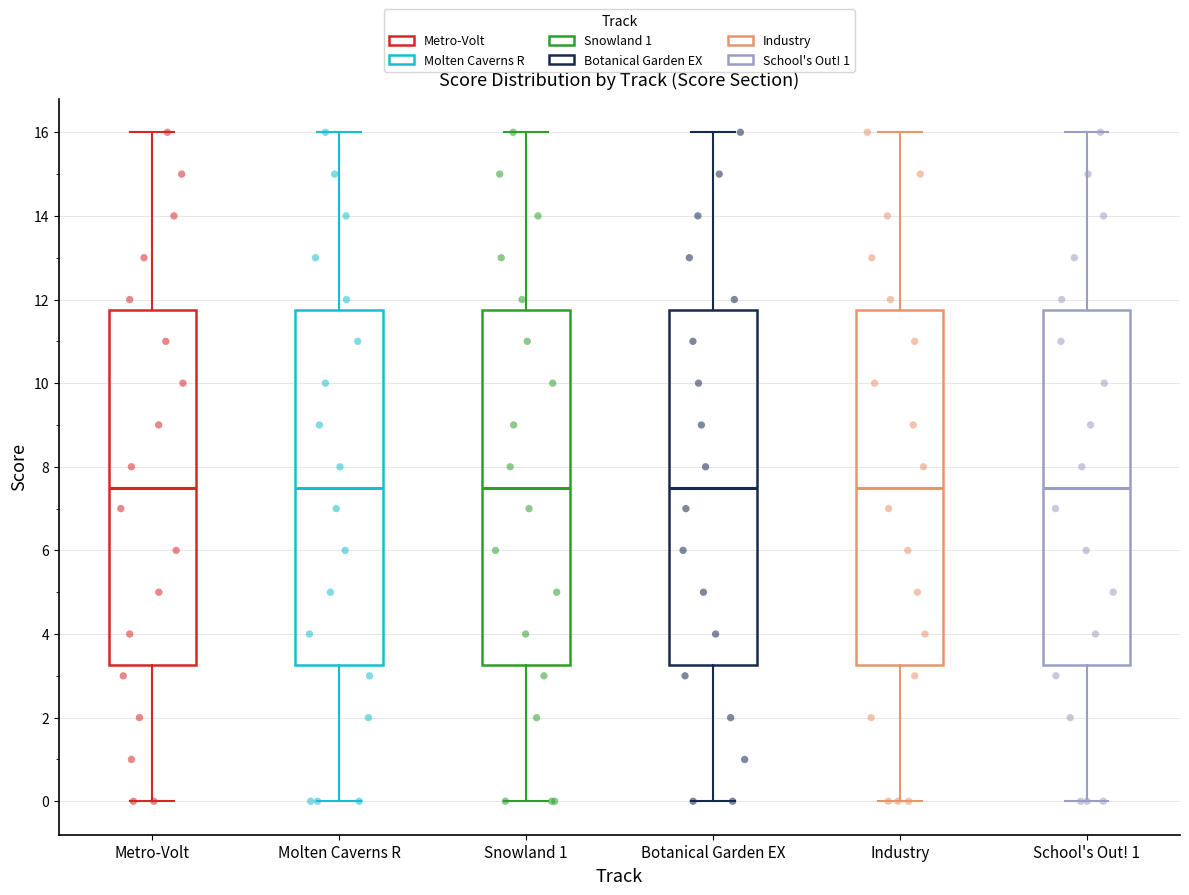

Reading left to right, read every box against the y-axis: the position of its median line, the range the box covers, and the ends of its whiskers. The values are not printed on the chart, so give them approximately, as read against the axis.

Metro-Volt: median 7.6, box 3.2 to 11.8, whiskers 0.0 to 16.0
Molten Caverns R: median 7.6, box 3.2 to 11.8, whiskers 0.0 to 16.0
Snowland 1: median 7.6, box 3.2 to 11.8, whiskers 0.0 to 16.0
Botanical Garden EX: median 7.6, box 3.2 to 11.8, whiskers 0.0 to 16.0
Industry: median 7.6, box 3.2 to 11.8, whiskers 0.0 to 16.0
School's Out! 1: median 7.6, box 3.2 to 11.8, whiskers 0.0 to 16.0